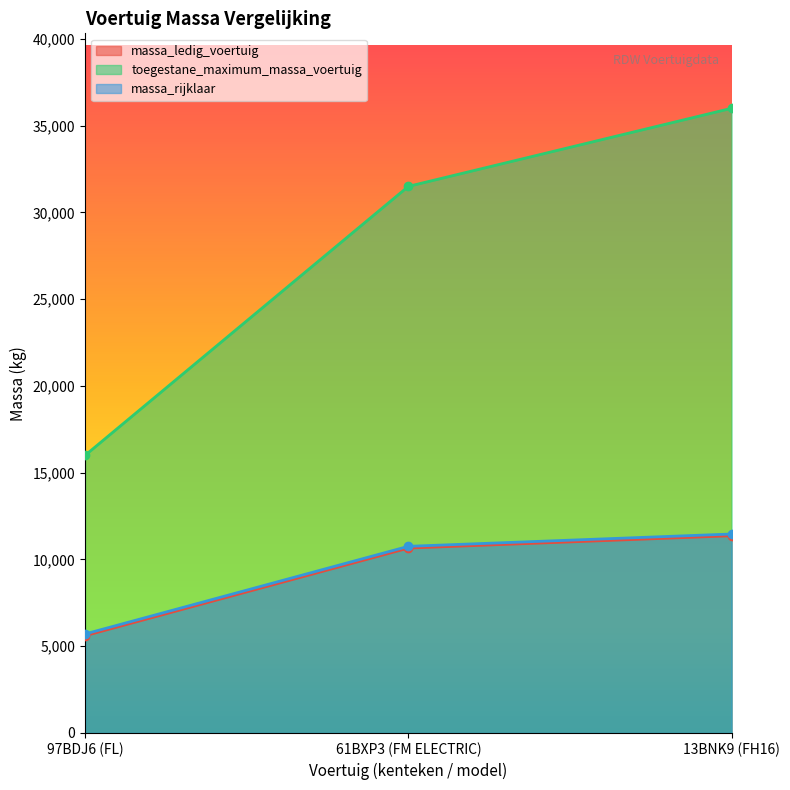

What is the total value across all series at 13BNK9 (FH16)?

58830